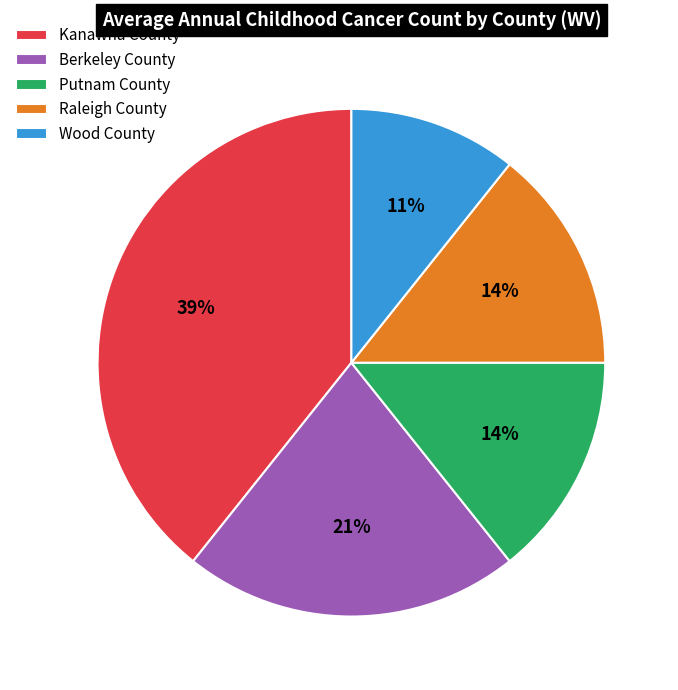

Do Putnam County and Kanawha County together represent more than half of the pie?

Yes